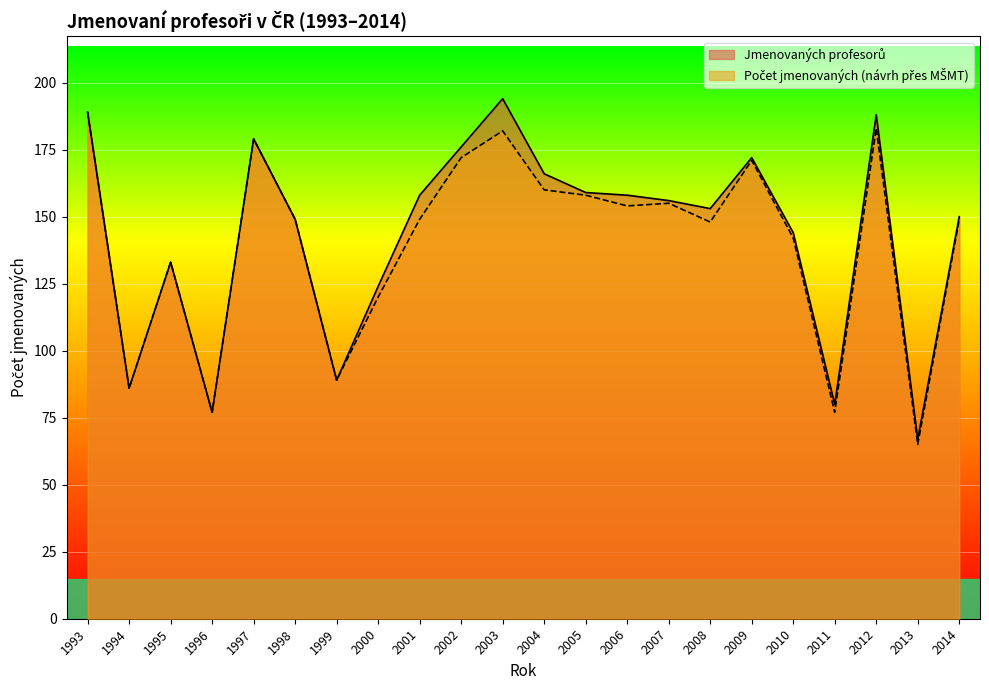

What is the value of the Jmenovaných profesorů point at the 11th from the left?

194